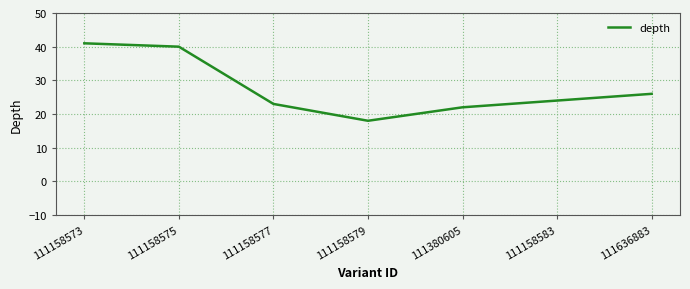

What is the difference between the maximum and minimum values?

23